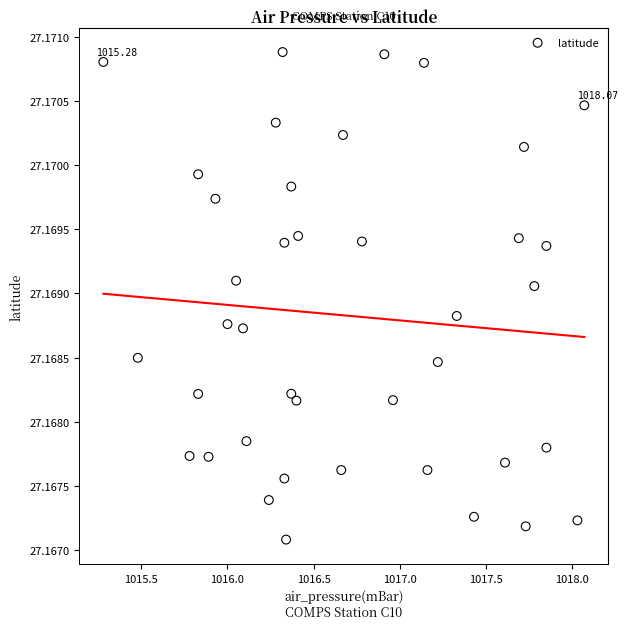

What is the range of X values (max minus min)?

2.8